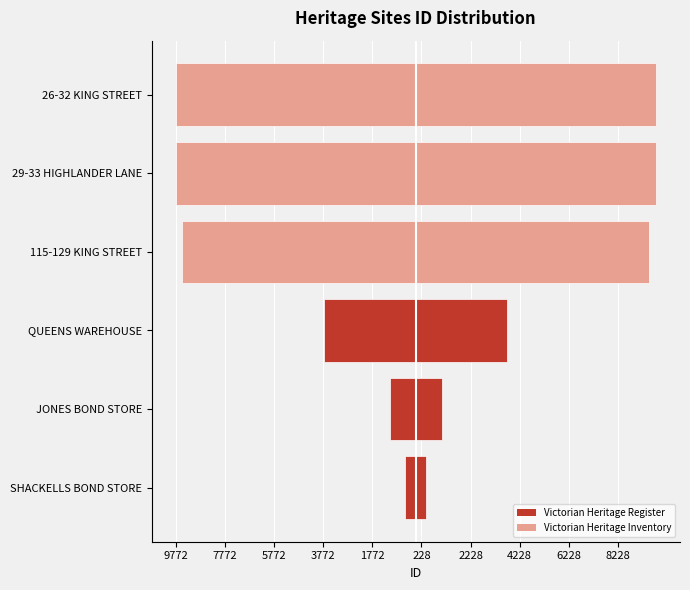

At how many categories does at least one series exceed -9507?

6